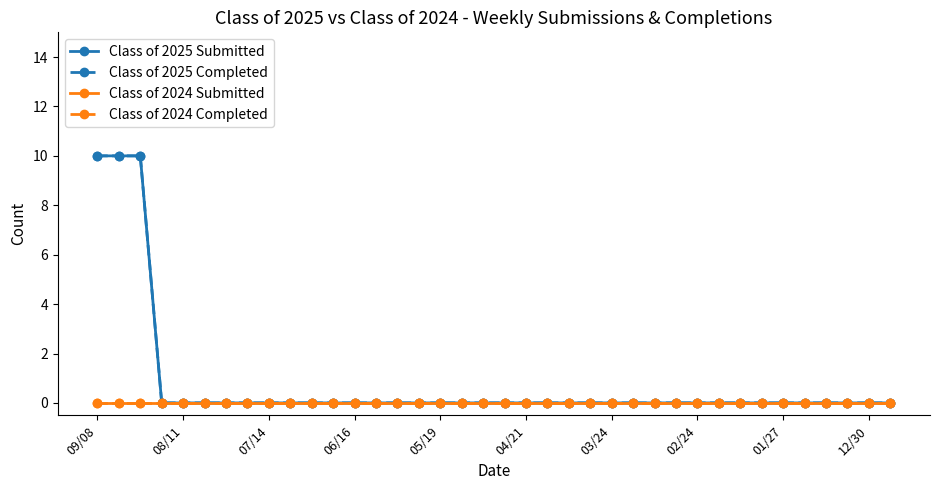

Is this an area chart (filled region under the line)?

No